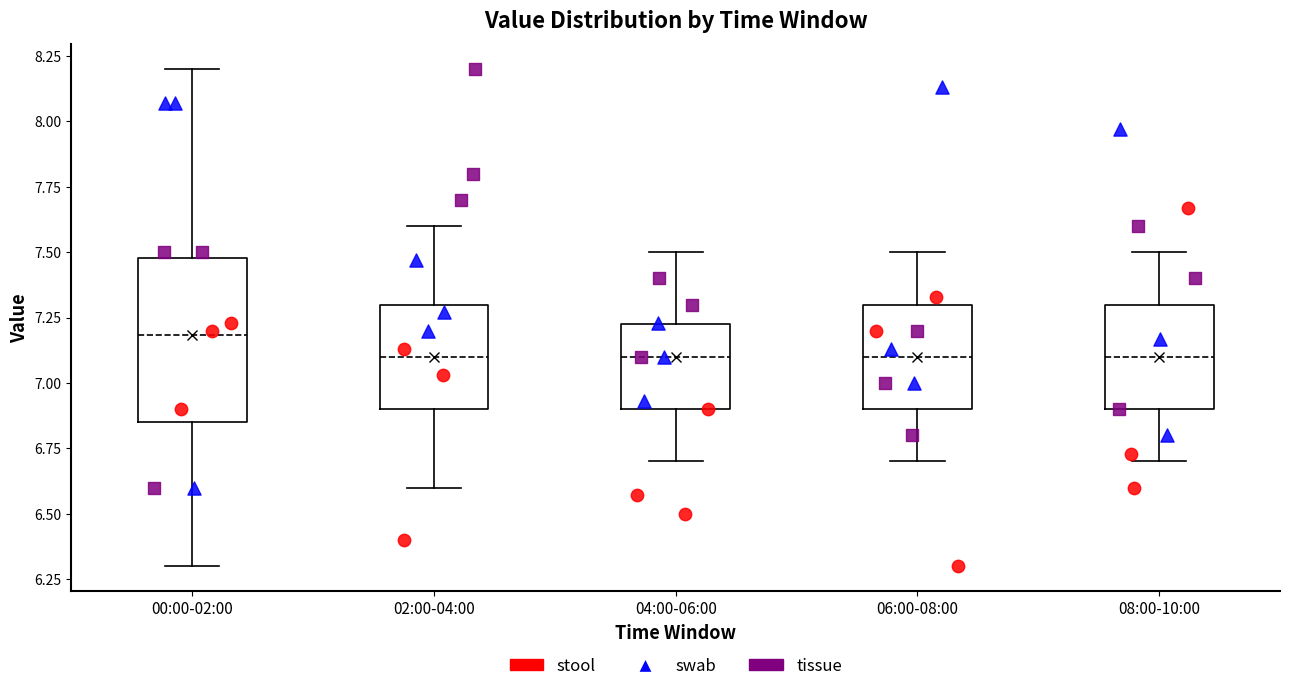

Which box's median line is the highest?

00:00-02:00